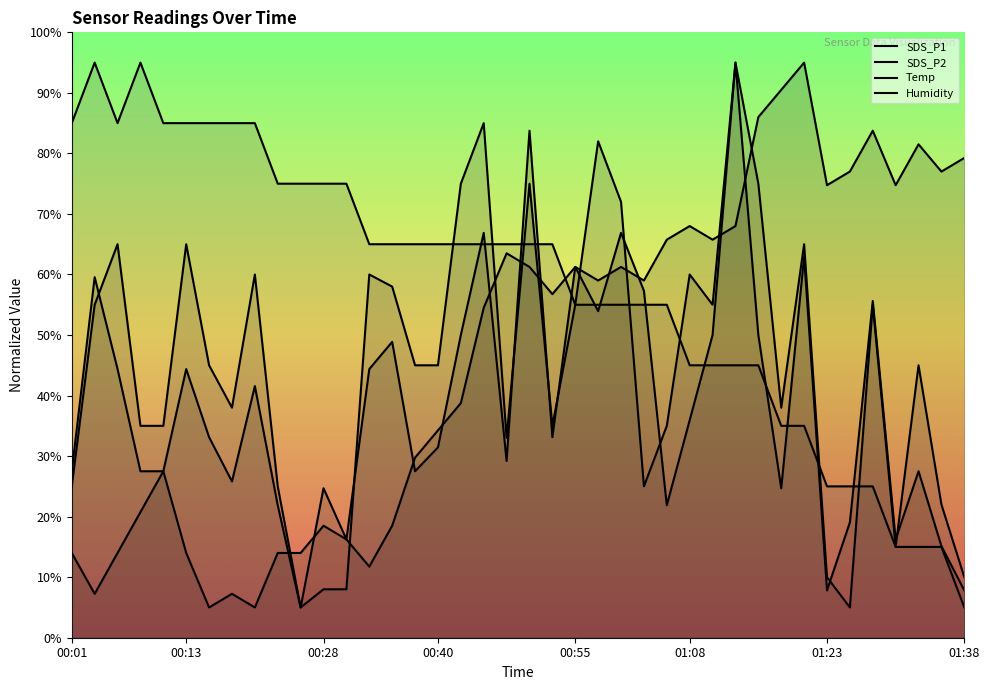

The SDS_P1 series shows 21.9 at 01:05. True or false?

True